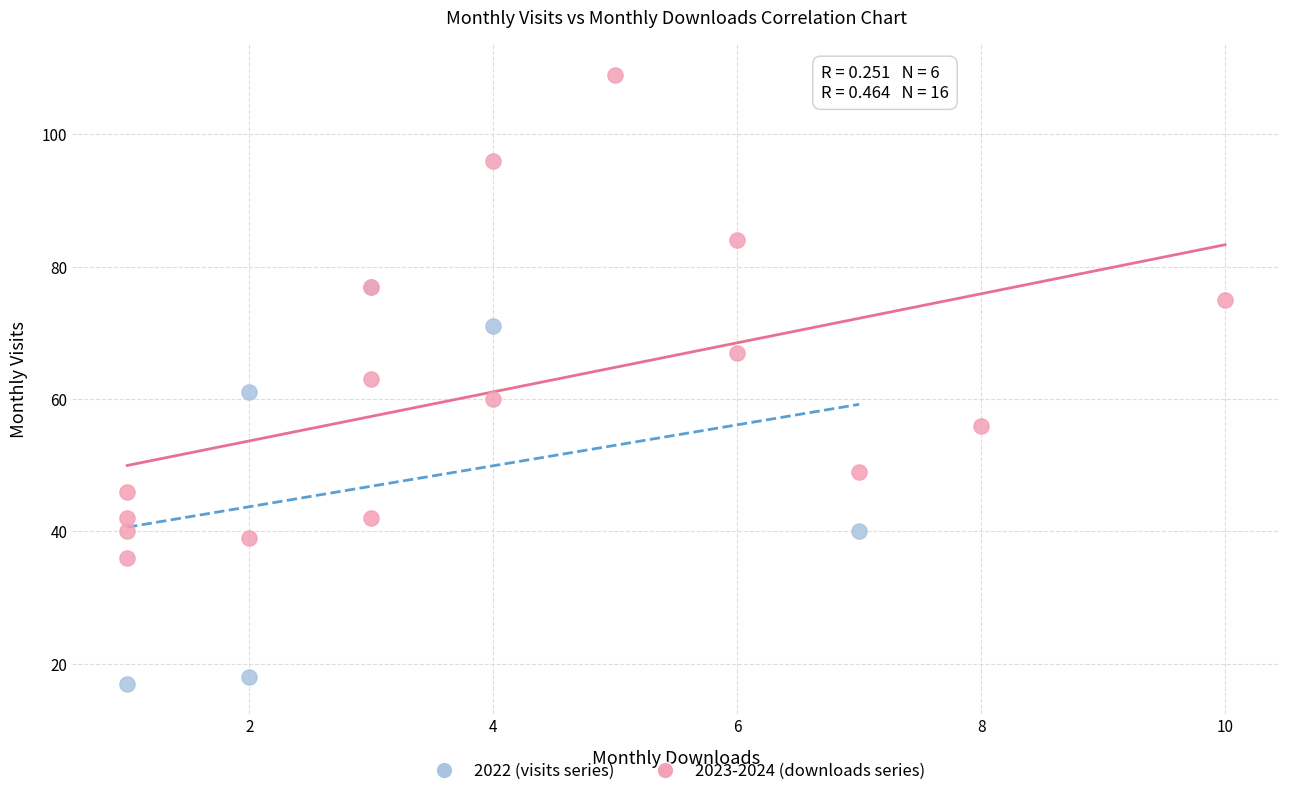

Which series reaches the maximum Y coordinate?

2023-2024 (downloads series)